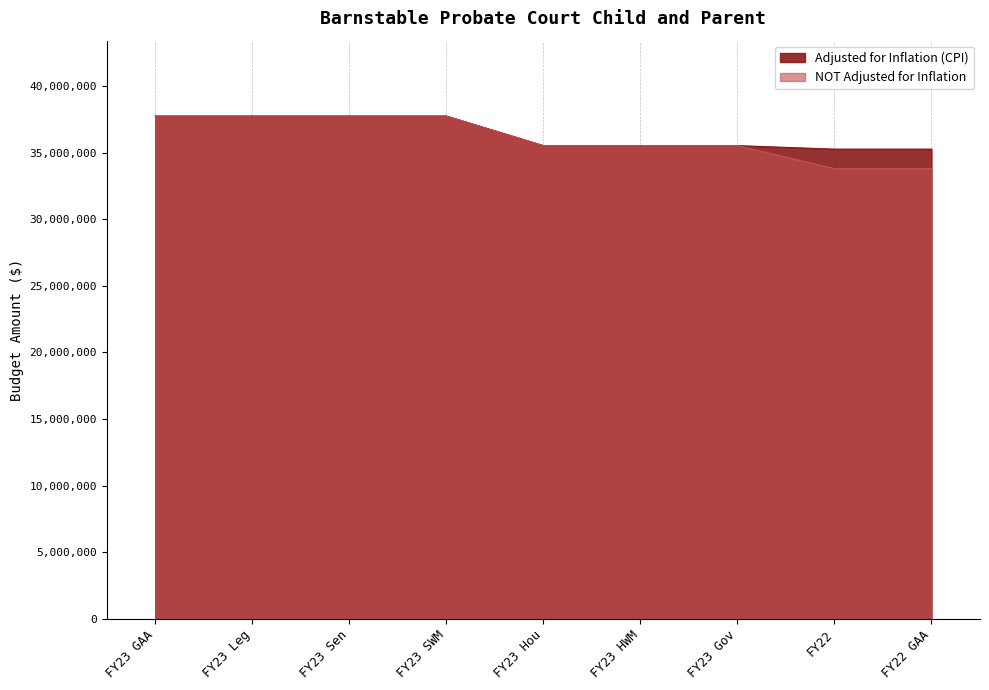

What is the value of the NOT Adjusted for Inflation point at the 5th from the left?

35525304